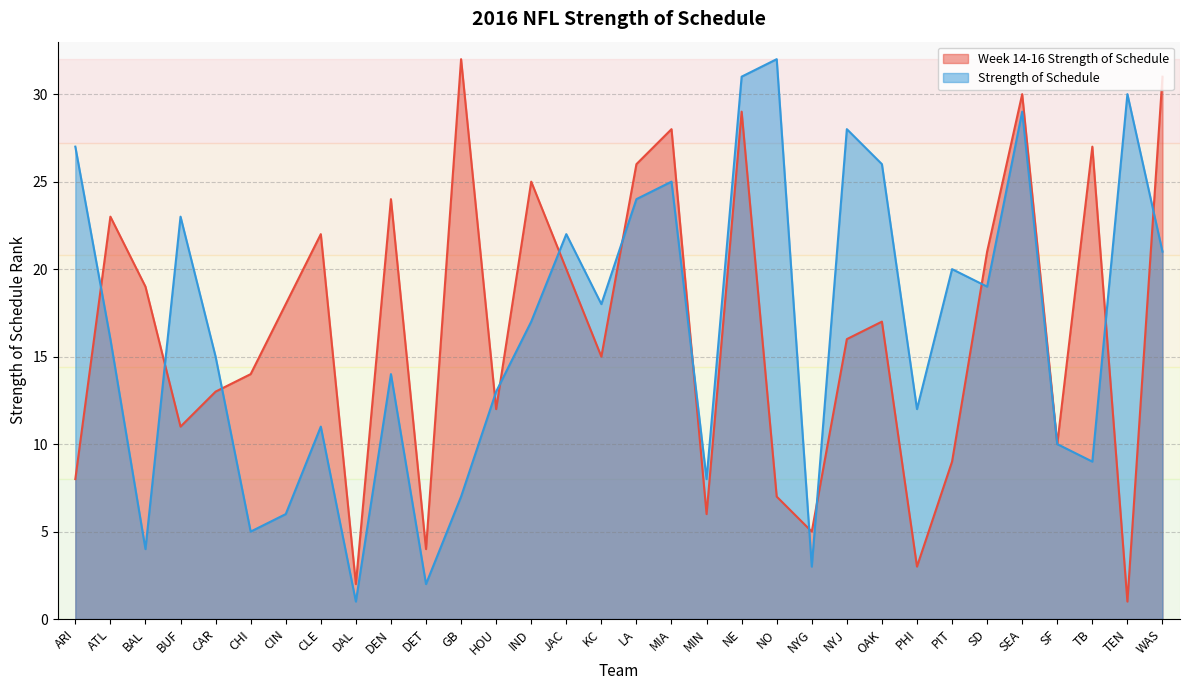

How many times do Strength of Schedule and Week 14-16 Strength of Schedule cross each other?

13